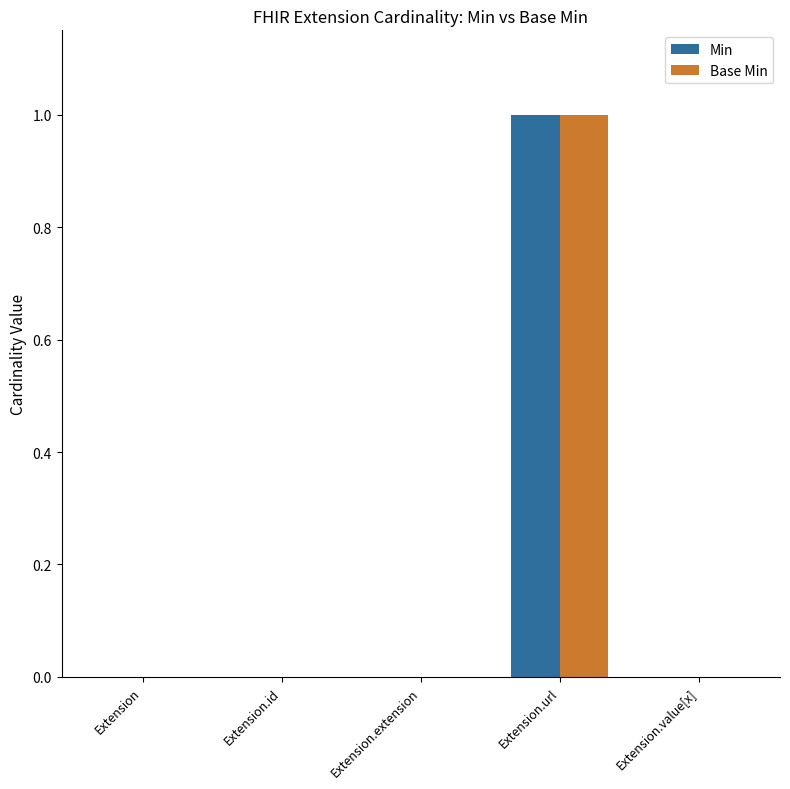

At which category is the sum across all series the highest?

Extension.url